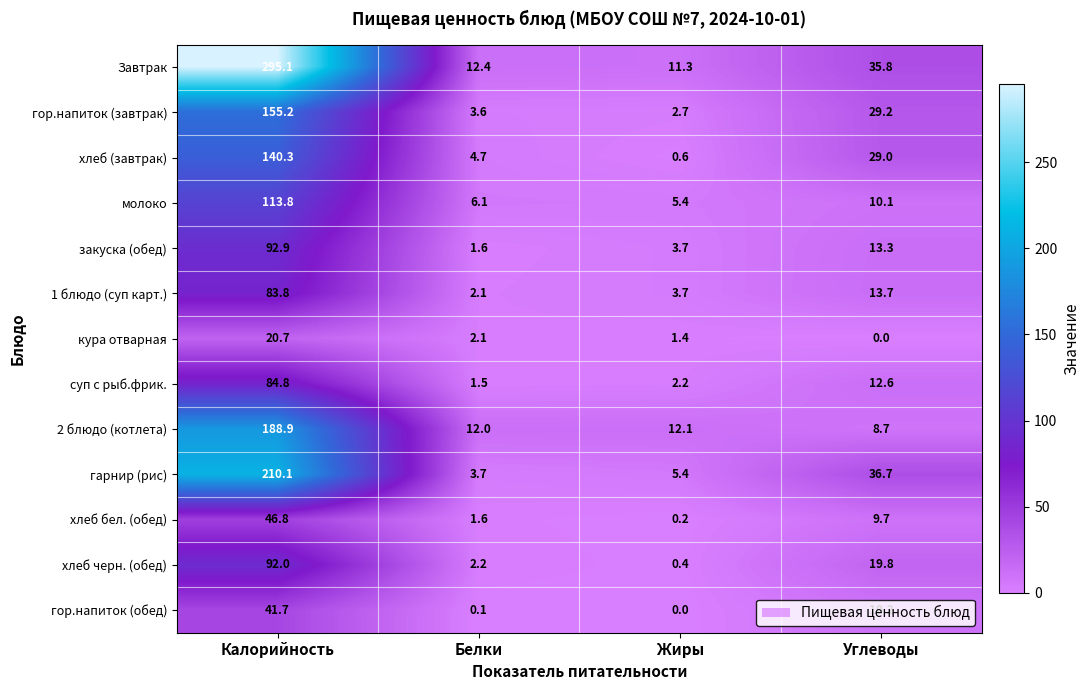

What is the difference between the суп с рыб.фрик. values at Жиры and Калорийность?

82.6